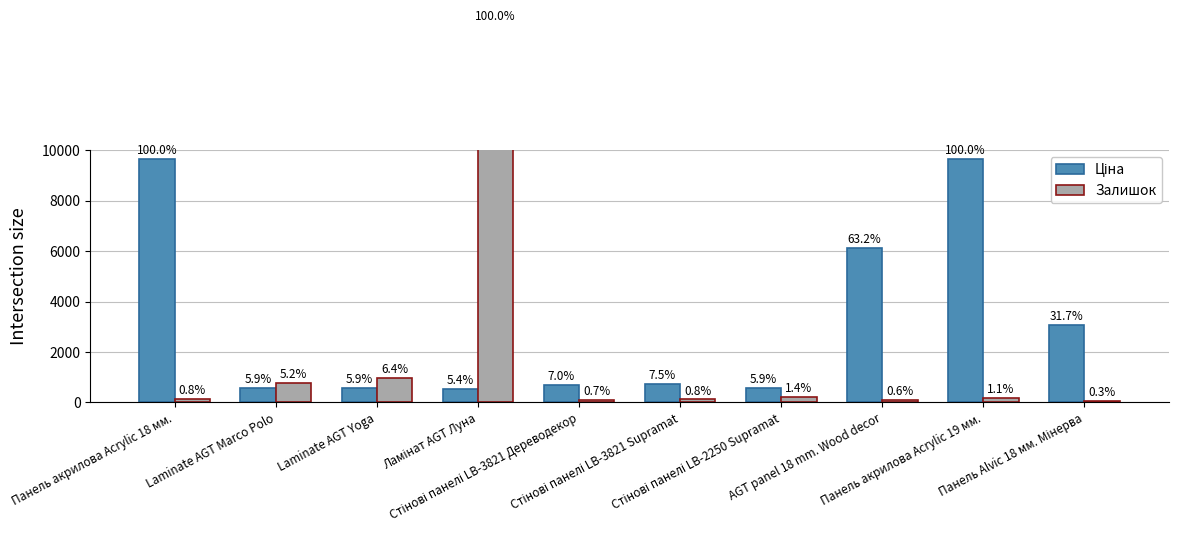

Between Стінові панелі LB-3821 Дереводекор and Стінові панелі LB-3821 Supramat, which series saw the biggest shift?

Ціна